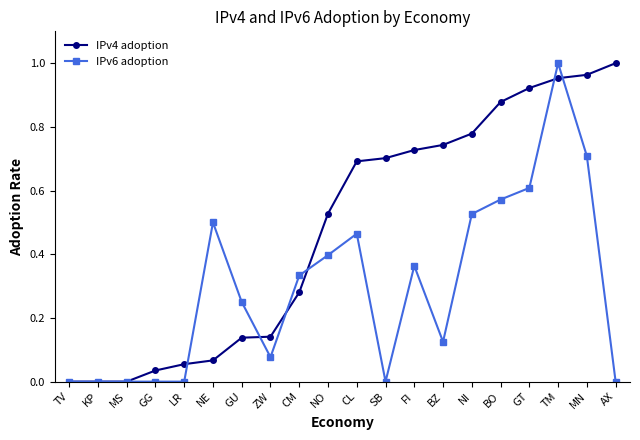

At which label does IPv6 adoption reach its peak?

TM